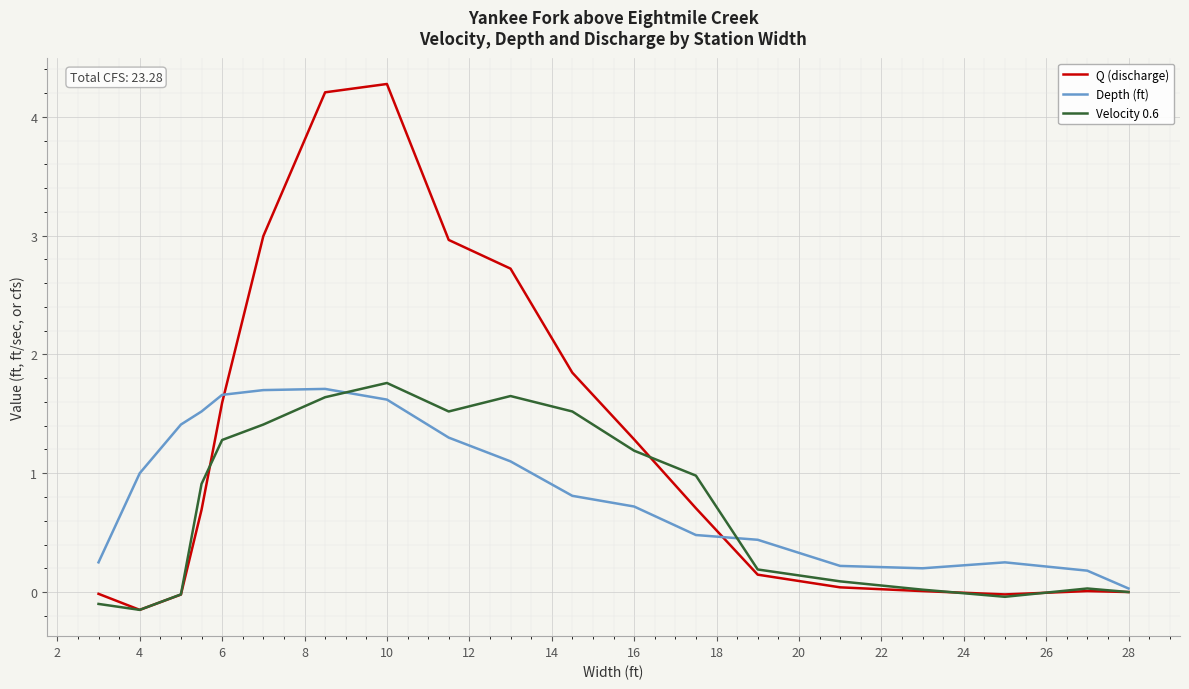

List the series in order of their overall mean, lowest first.

Velocity 0.6, Depth (ft), Q (discharge)